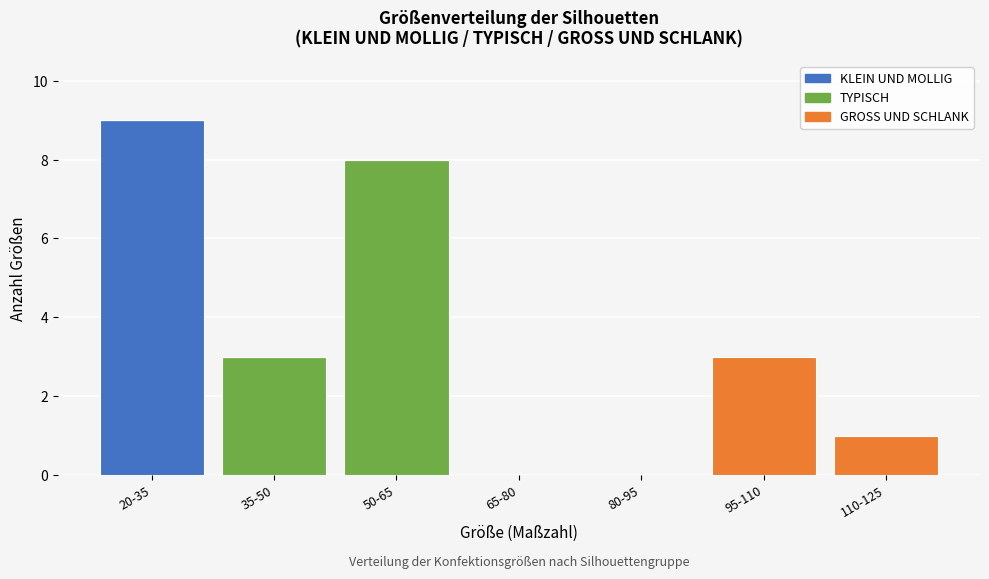

Reading right to left, what are the values for KLEIN UND MOLLIG?

110-125=0	95-110=0	80-95=0	65-80=0	50-65=0	35-50=0	20-35=9